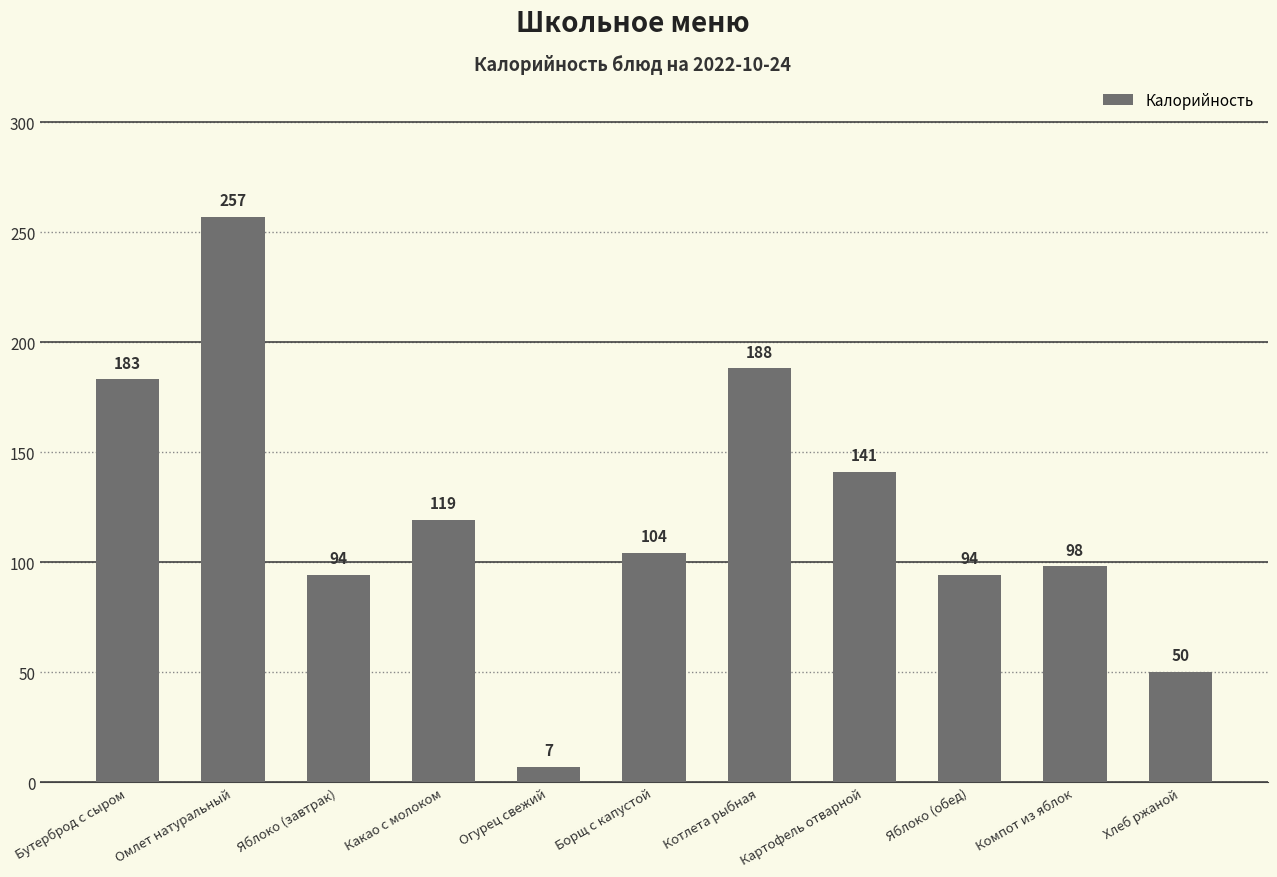

The value at Компот из яблок is 98. True or false?

True